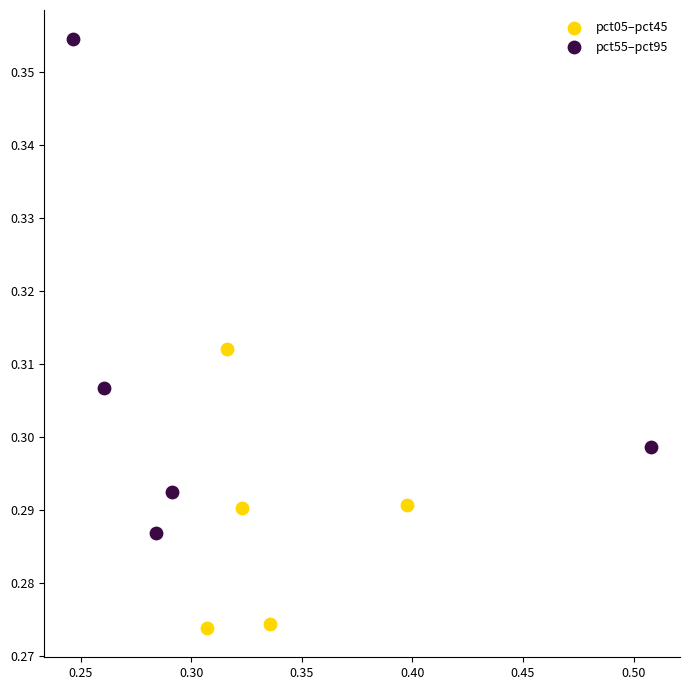

Which series contains the lowest Y value?

pct05–pct45